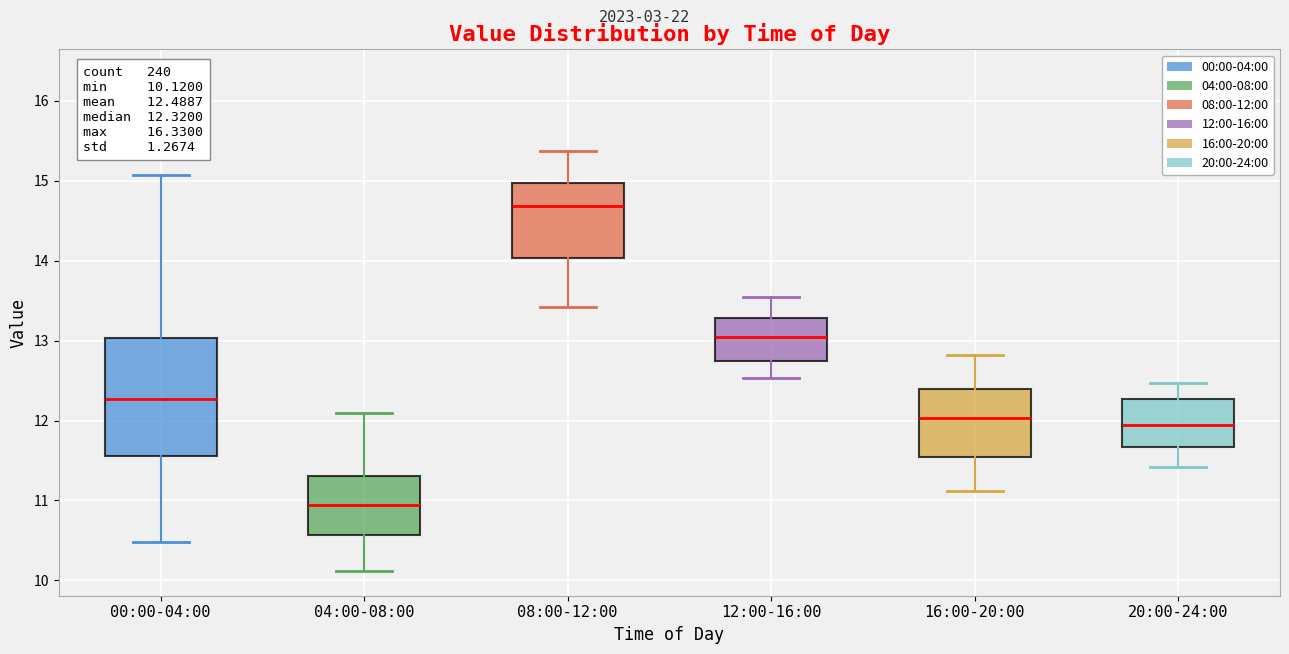

Which box is the tallest, from its lower edge to its upper edge?

00:00-04:00